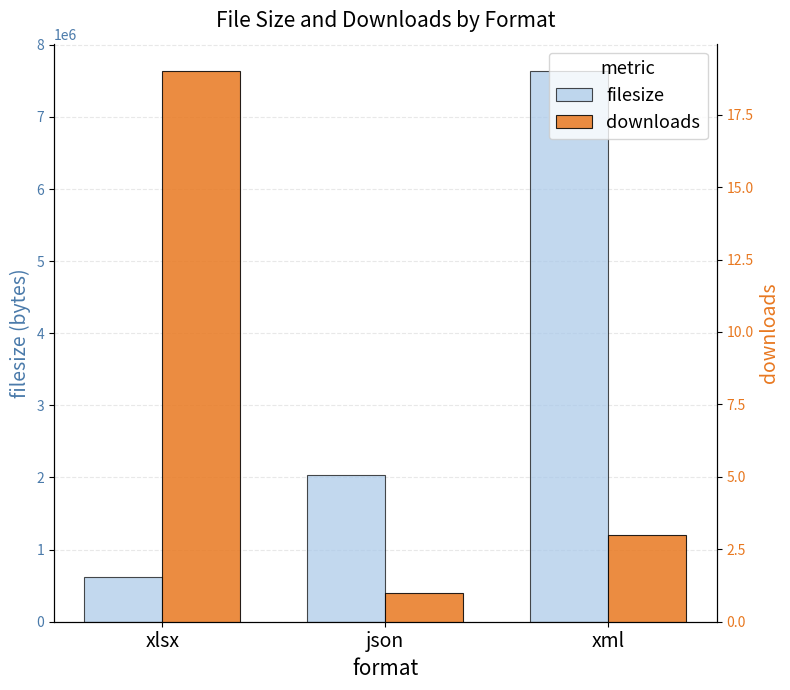

Rank the series at xml from lowest to highest value.

downloads, filesize